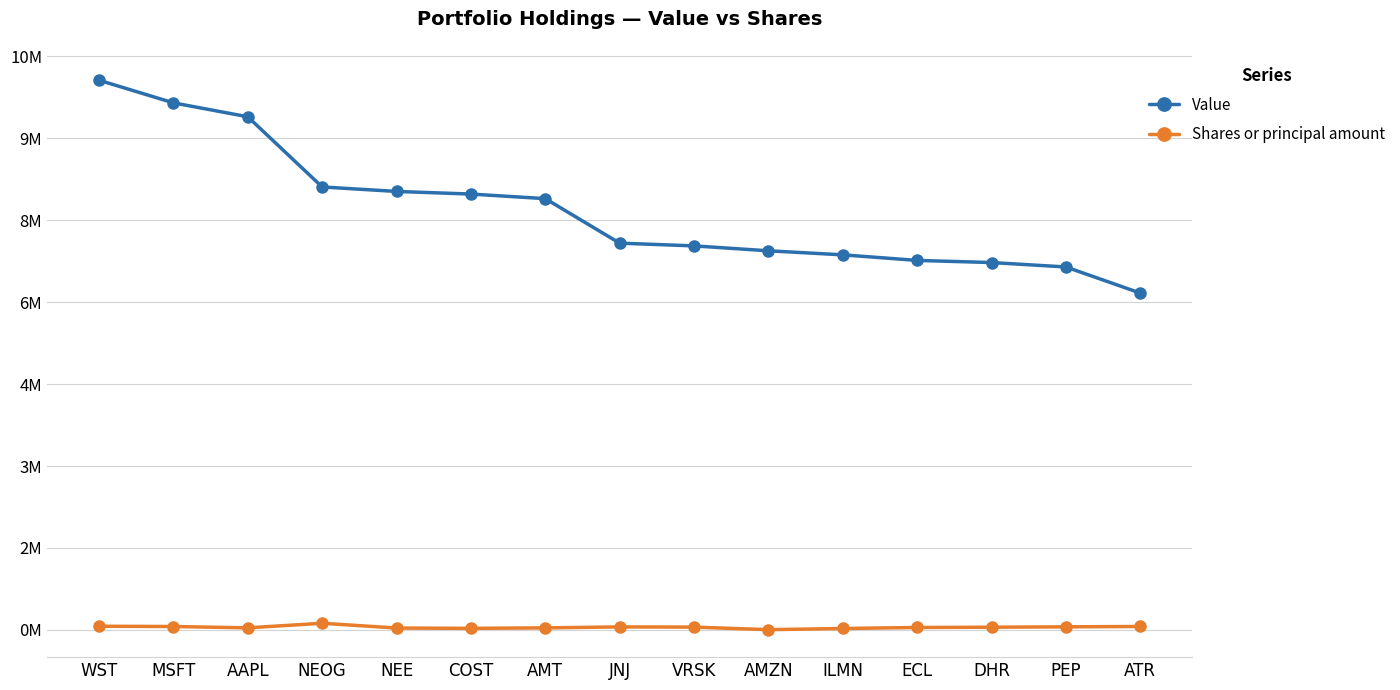

At AAPL, list the series in order from smallest to largest.

Shares or principal amount, Value